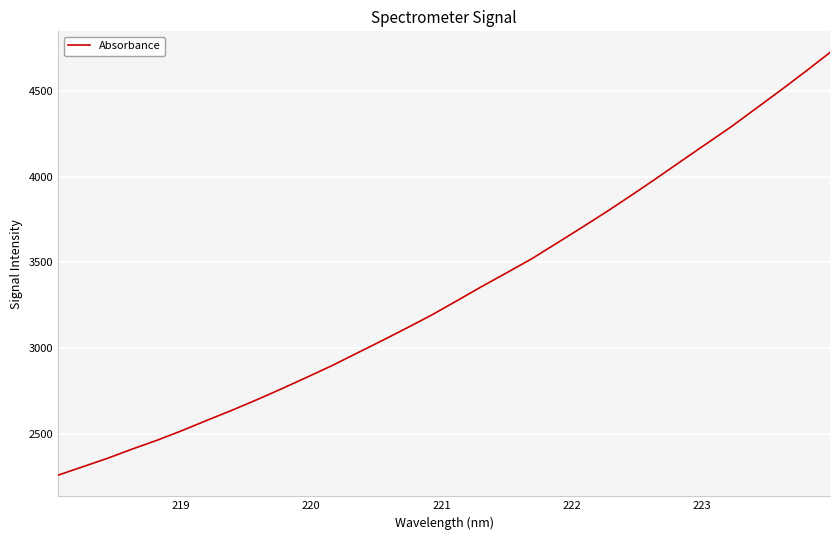

What is the difference between the maximum and minimum values?

2463.3